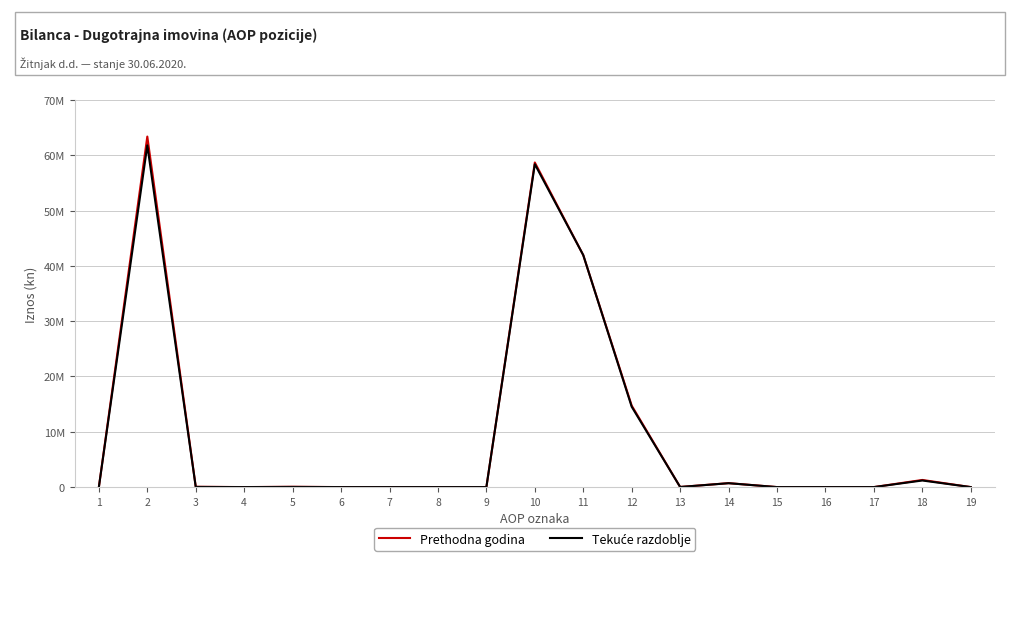

List the labels in order of Prethodna godina value, smallest first.

1, 4, 6, 7, 8, 9, 15, 16, 17, 19, 13, 3, 5, 14, 18, 12, 11, 10, 2